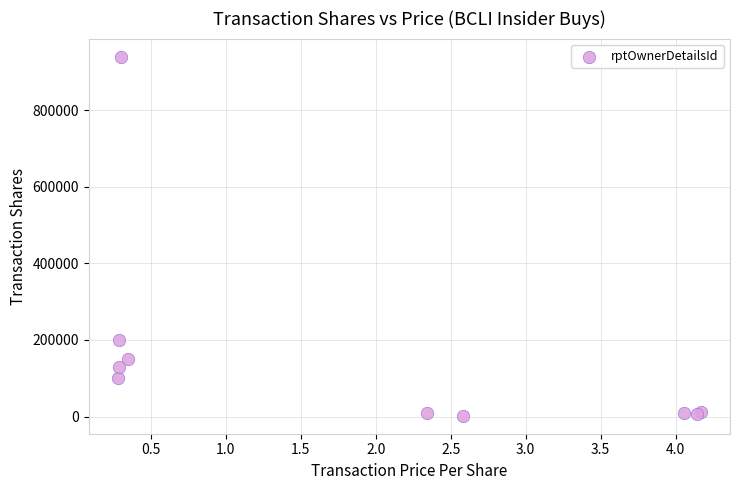

What Y value in the scatter plot is closest to 470800?

200000